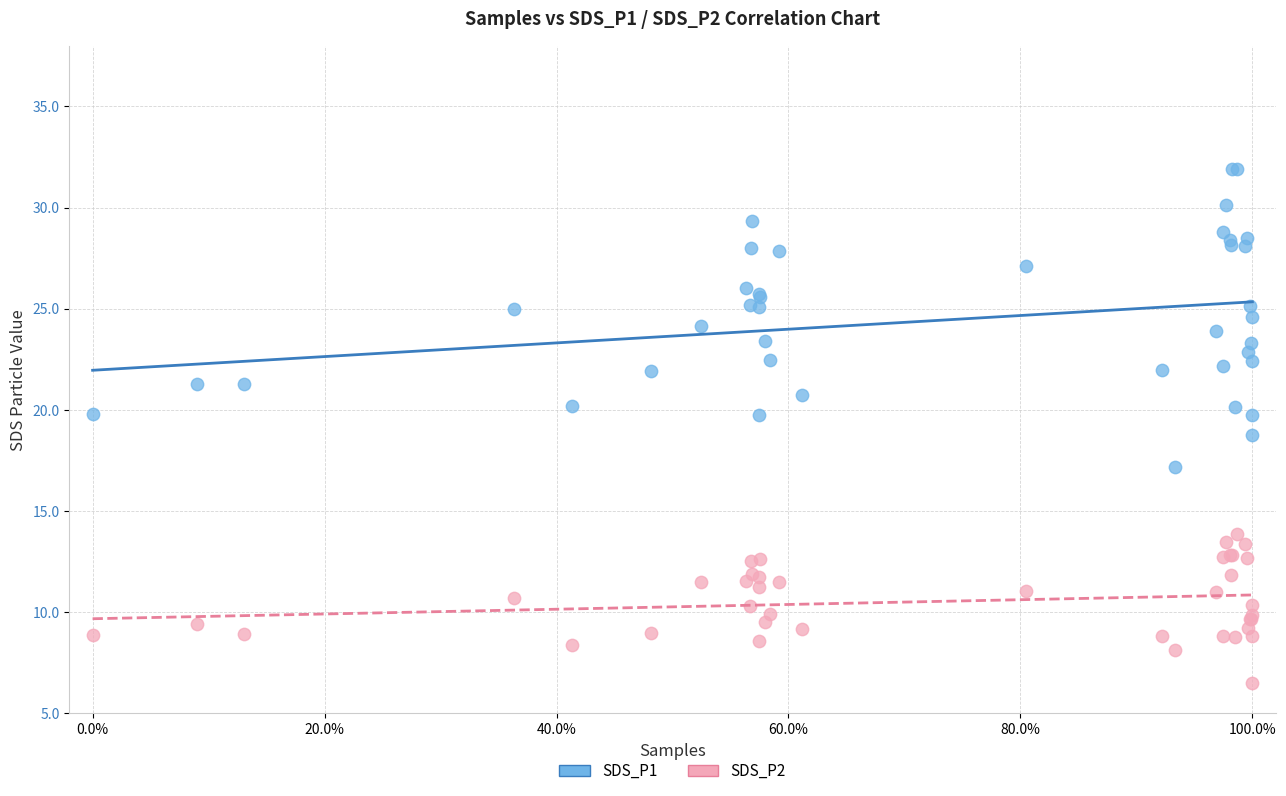

Which series contains the lowest Y value?

SDS_P2